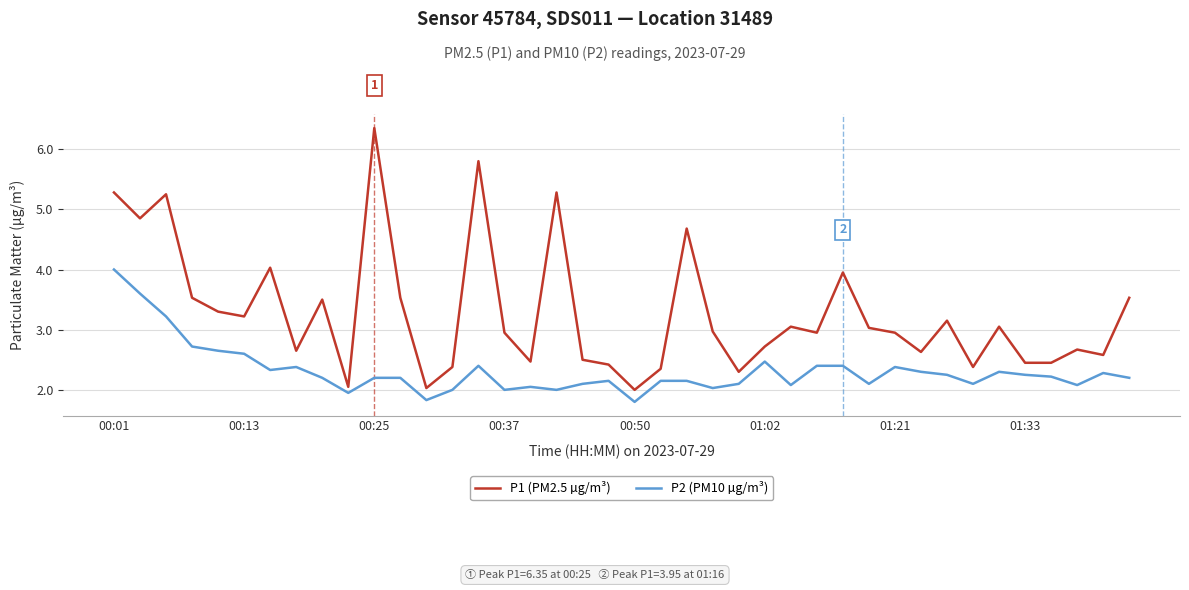

What is the lowest value of the P1 (PM2.5 µg/m³) series?

2.0